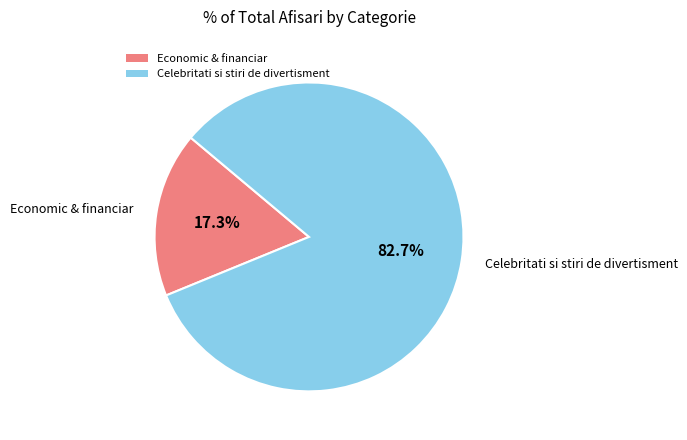

Which has a higher value, Economic & financiar or Celebritati si stiri de divertisment?

Celebritati si stiri de divertisment